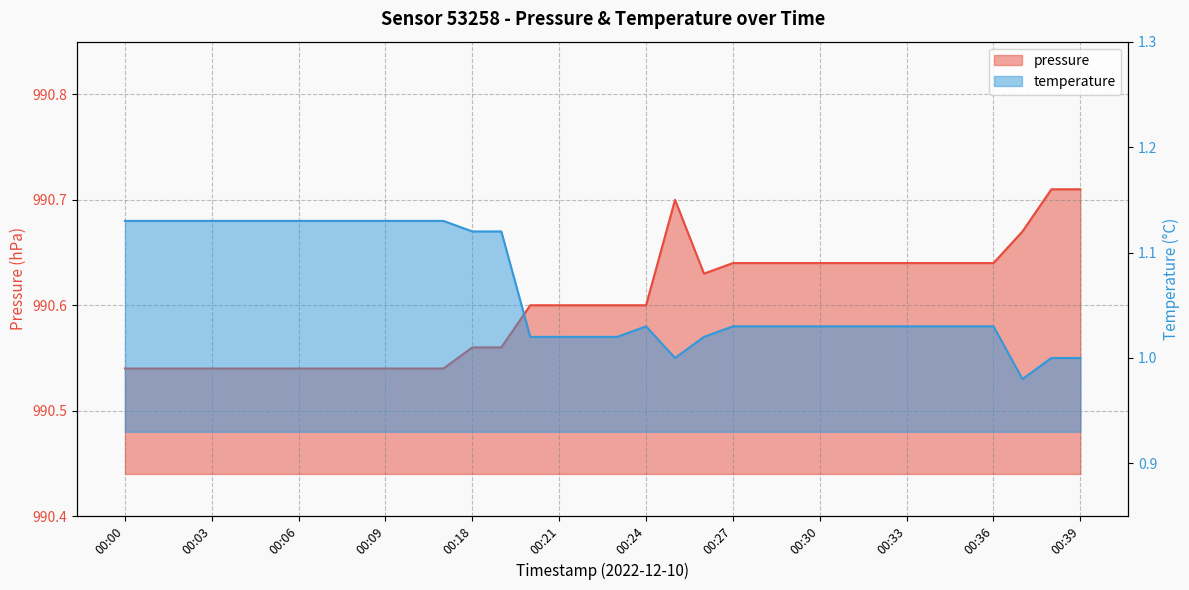

What is the value of the temperature point at the 1st from the left?

1.1